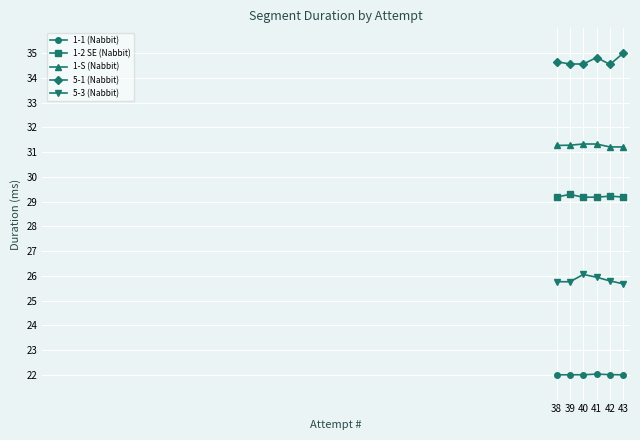

What is the greatest value displayed?

35.0